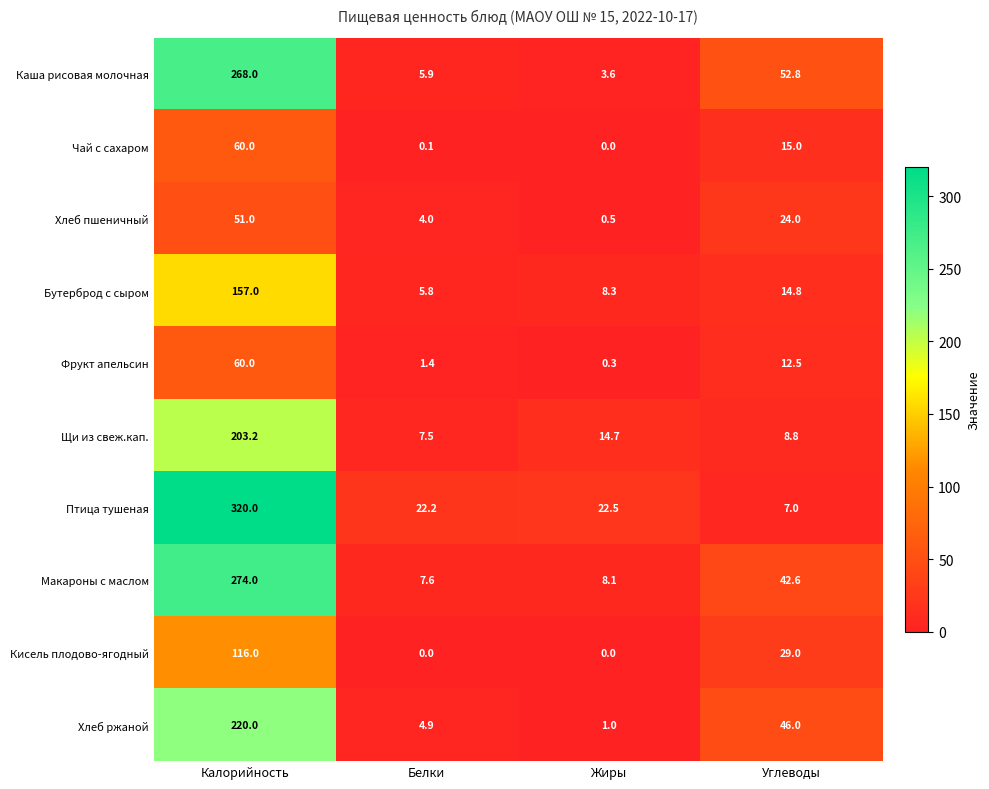

What is the difference between the second highest and second lowest values in the Чай с сахаром series?

14.9